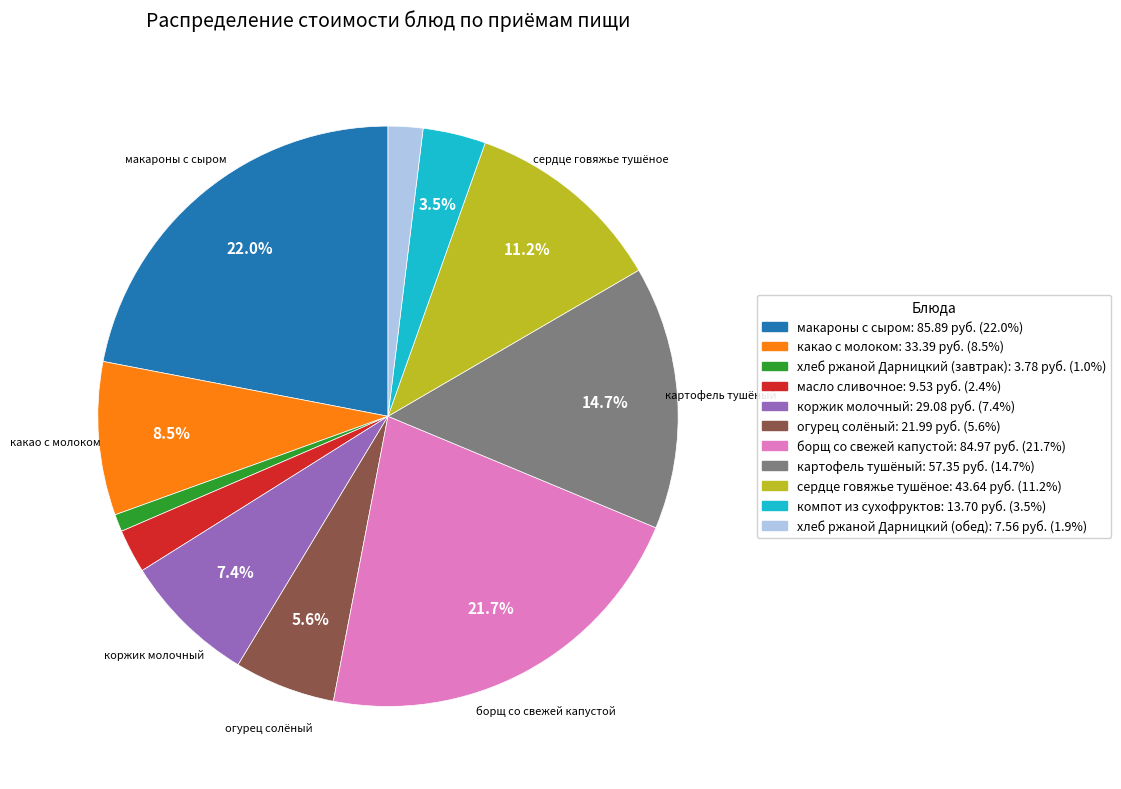

Is there any slice that represents more than half of the pie?

No